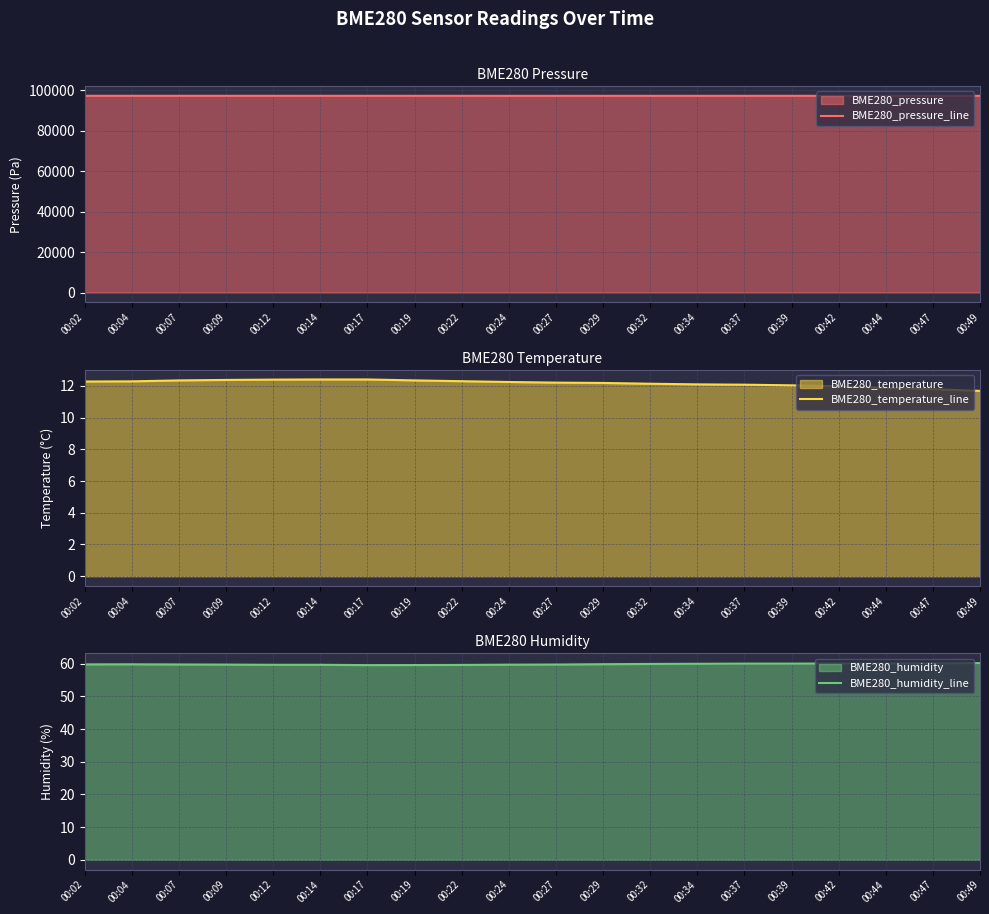

True or false: BME280_humidity_line has a value of 22.5 at 00:39.

False